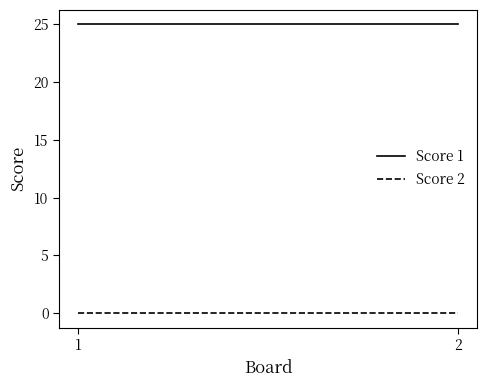

Rank the series by their average value, from lowest to highest.

Score 2, Score 1